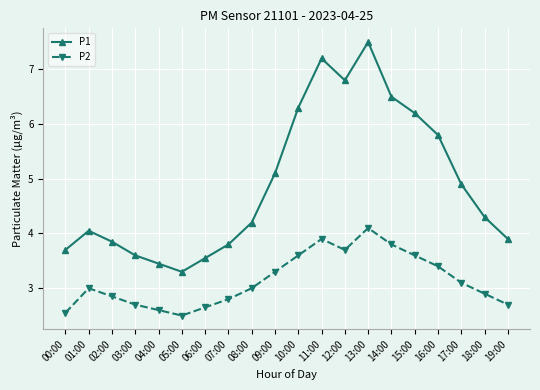

What is the spread (max minus min) of values at 02:00?

1.0